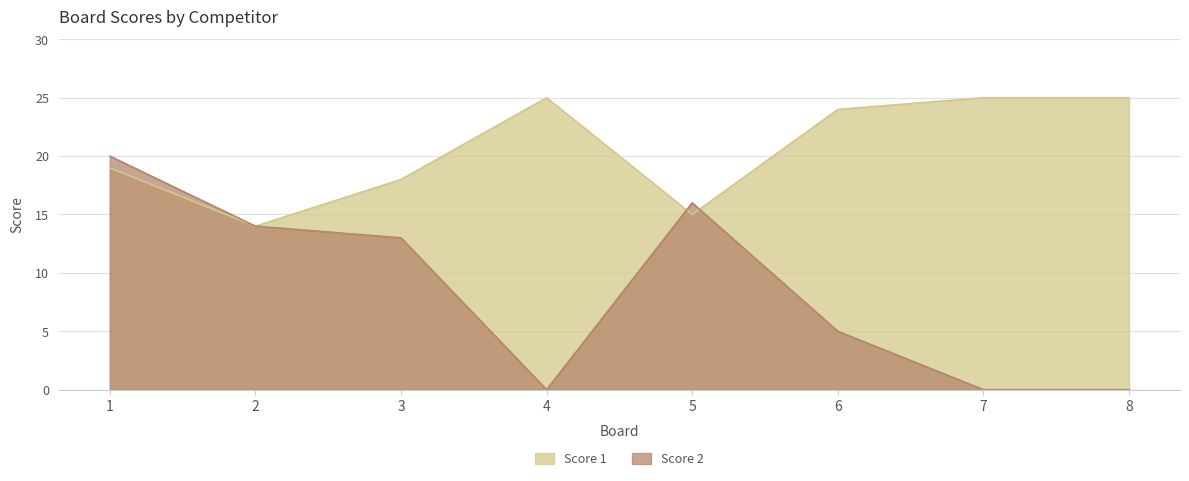

What is the difference between the maximum and minimum values in the Score 1 series?

11